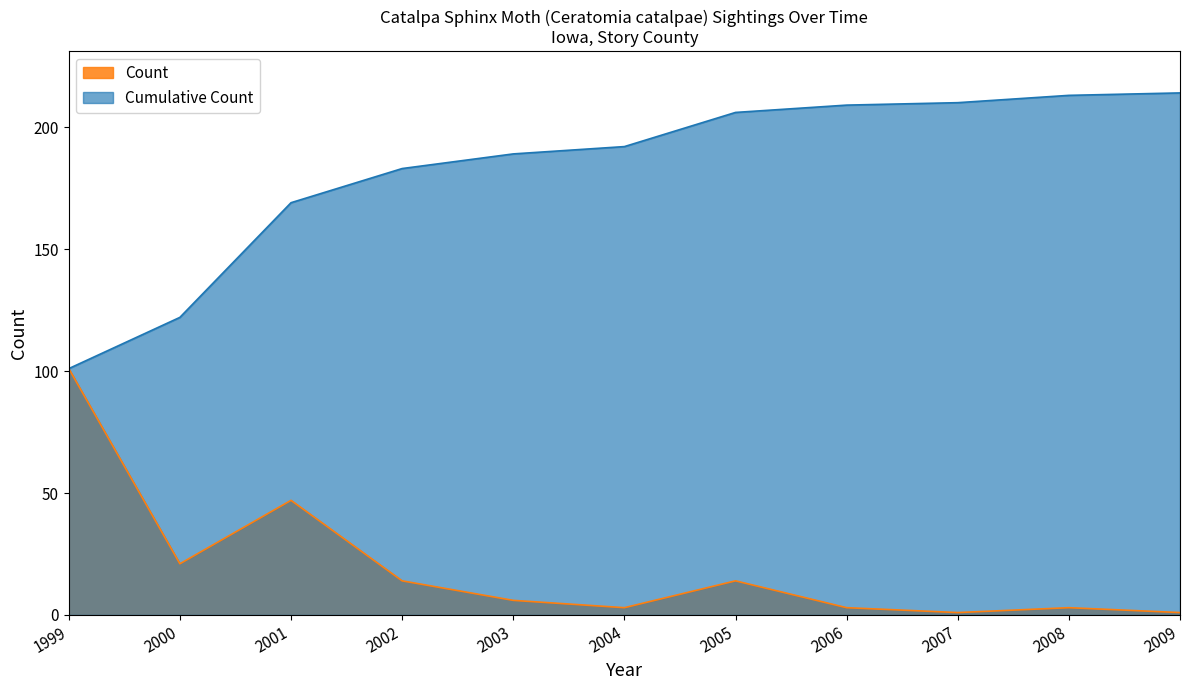

Between 2004 and 2008, which series saw the biggest shift?

Cumulative Count